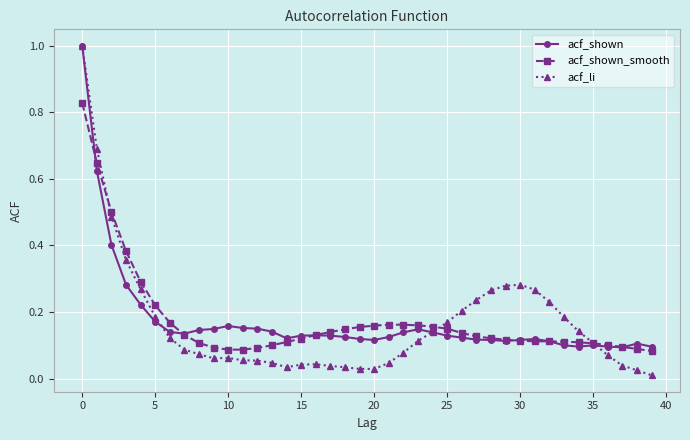

What is the maximum value shown in the chart?

1.0